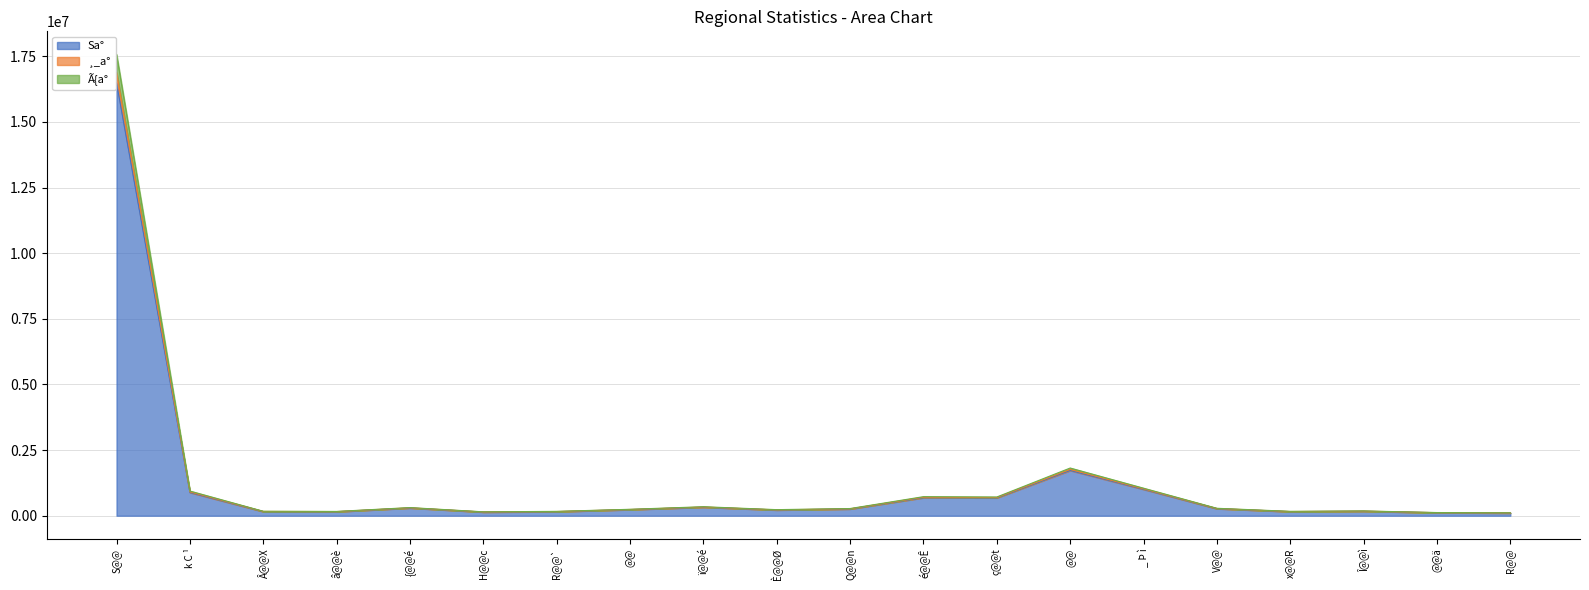

Is the value of Ã{a° at k C ¹ greater than the value of ¸_a° at ï@@é?

Yes